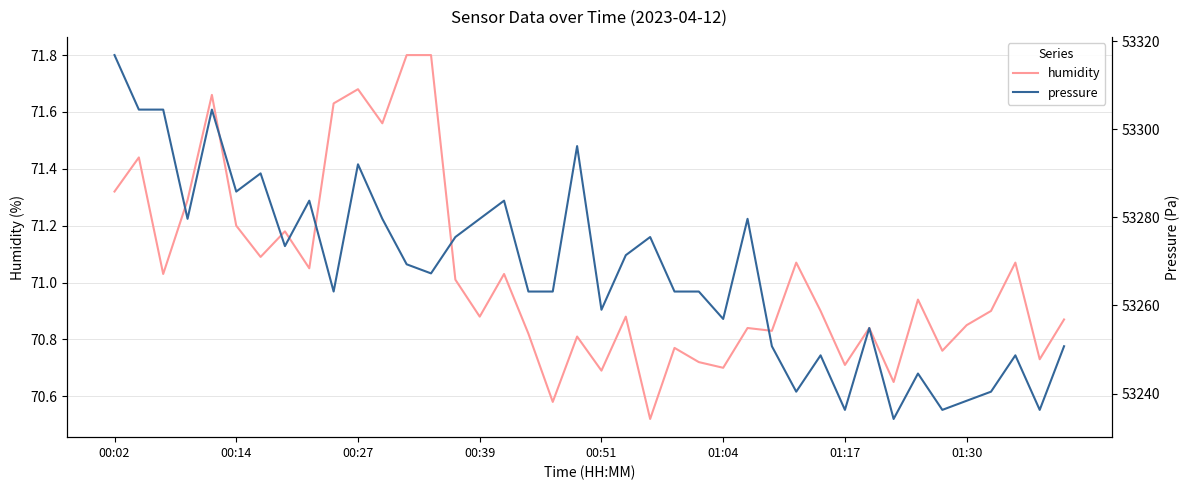

True or false: pressure has more than 2 points higher than both neighbors.

True